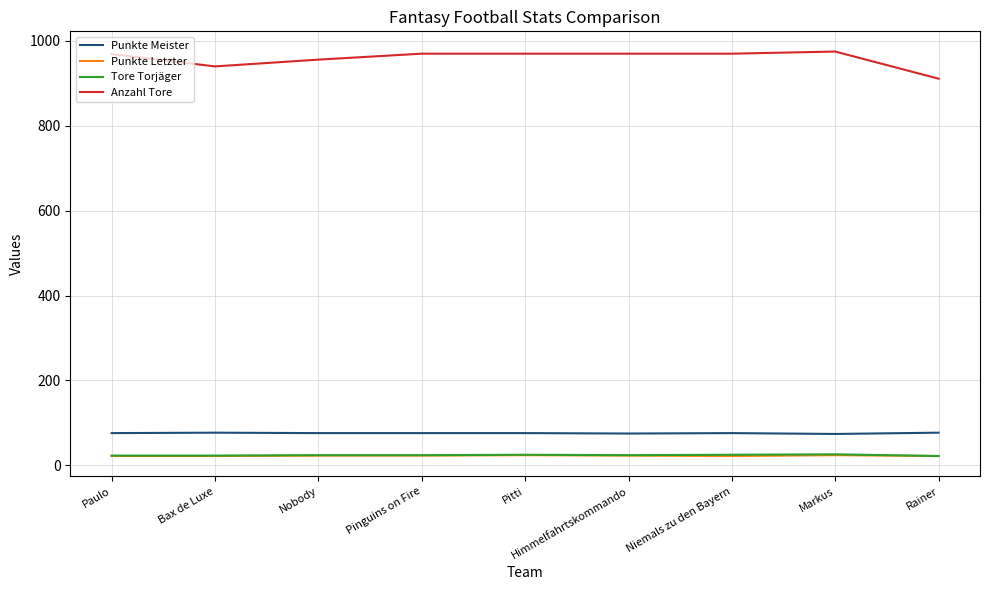

What is the sum of the Punkte Meister values at Rainer and Pitti?

153